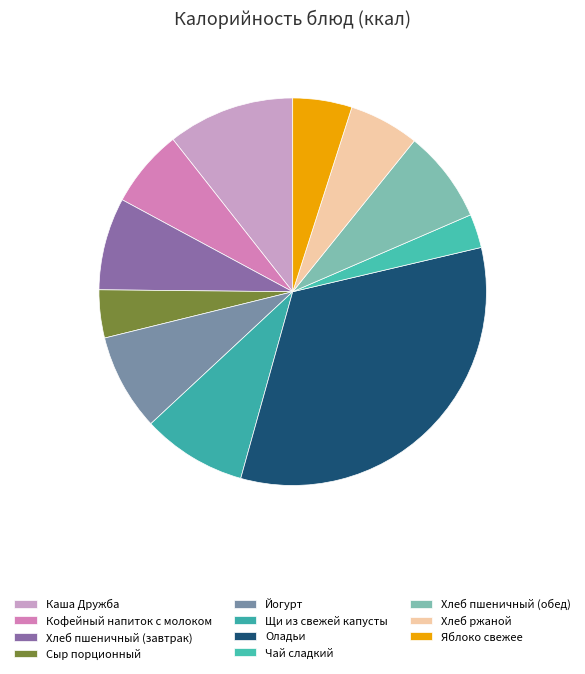

How many slices are in this pie chart?

11